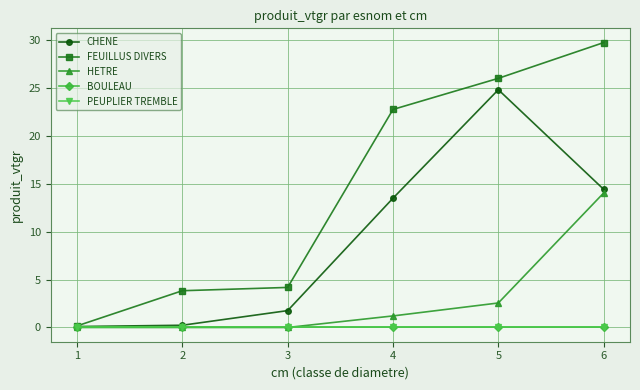

At which label is HETRE closest to 7?

5